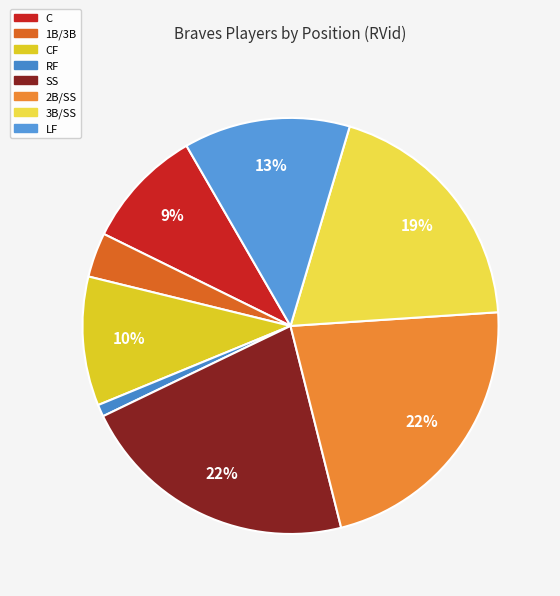

What is the ratio of the value at LF to the value at RF?

13.9